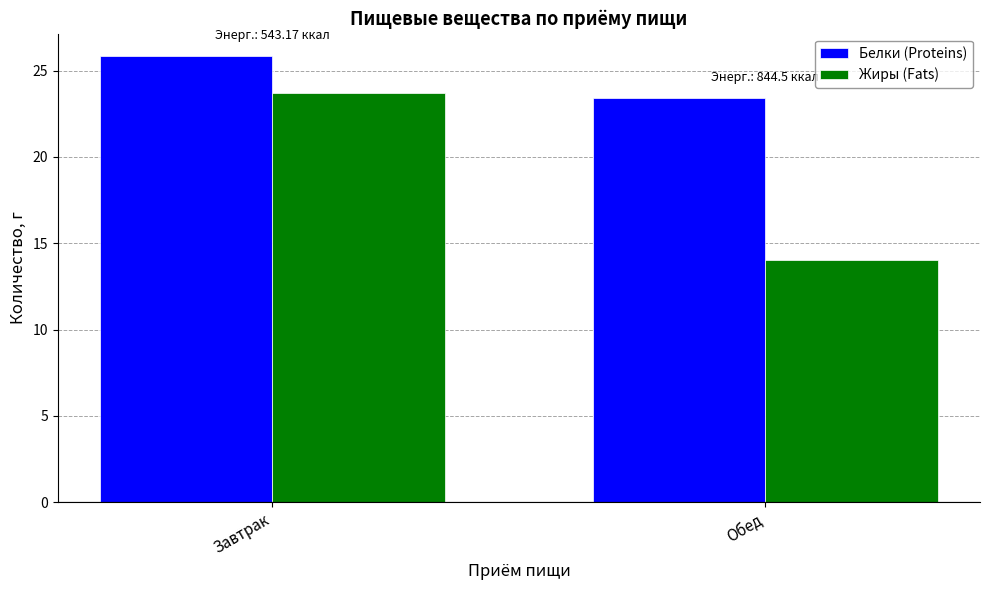

The value of Жиры (Fats) at Обед is 3.6. True or false?

False